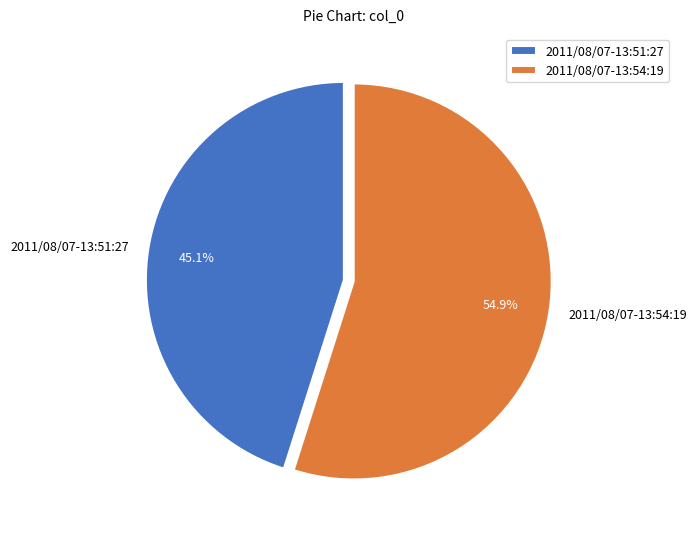

Is the sum of 2011/08/07-13:54:19 and 2011/08/07-13:51:27 greater than half?

Yes